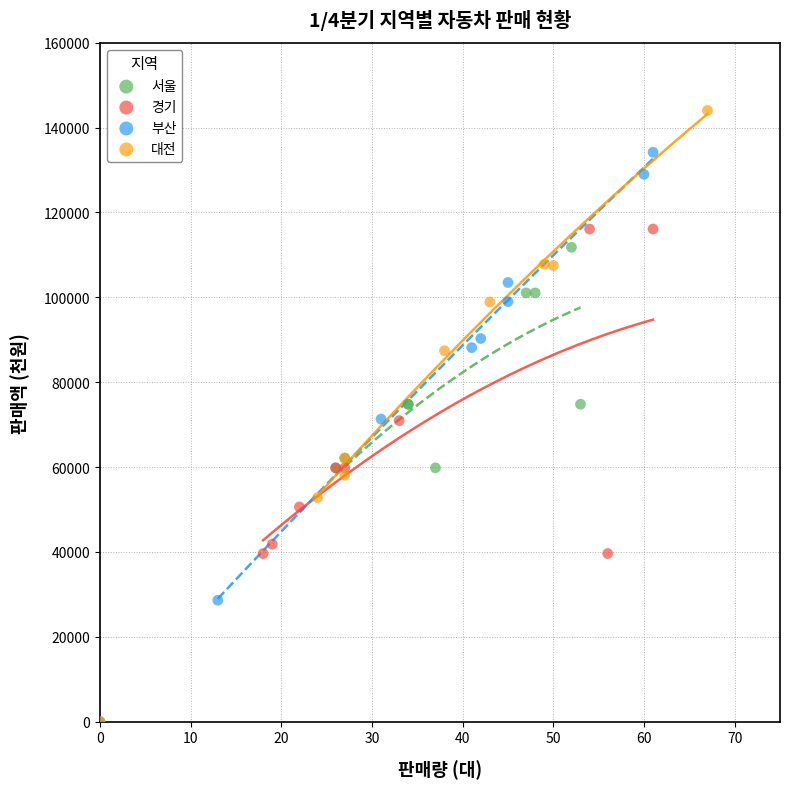

Which series contains the highest Y value?

대전